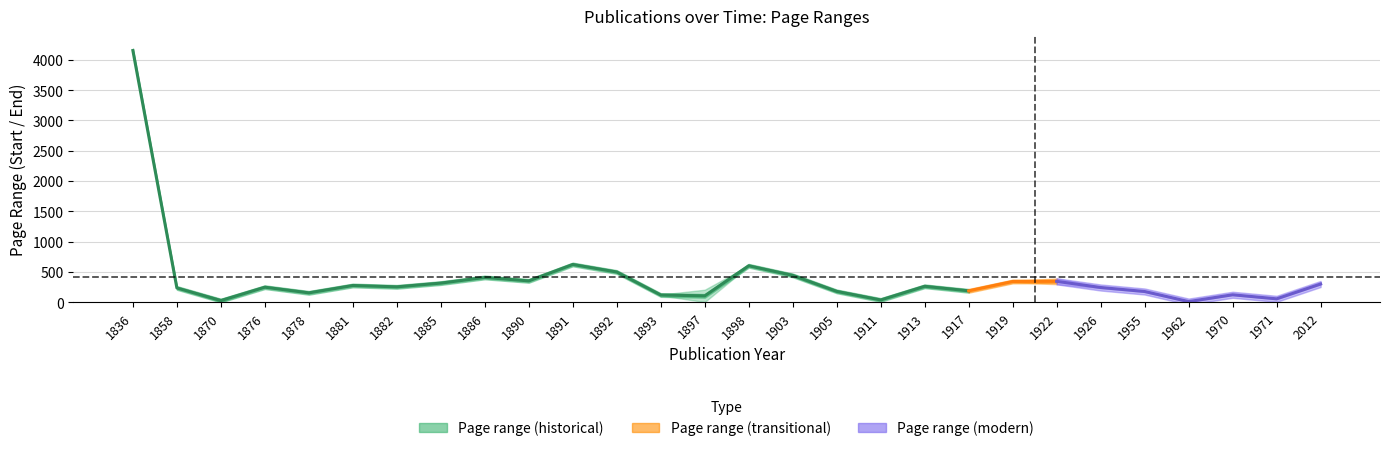

How many data points in page_end are less than 251?

18